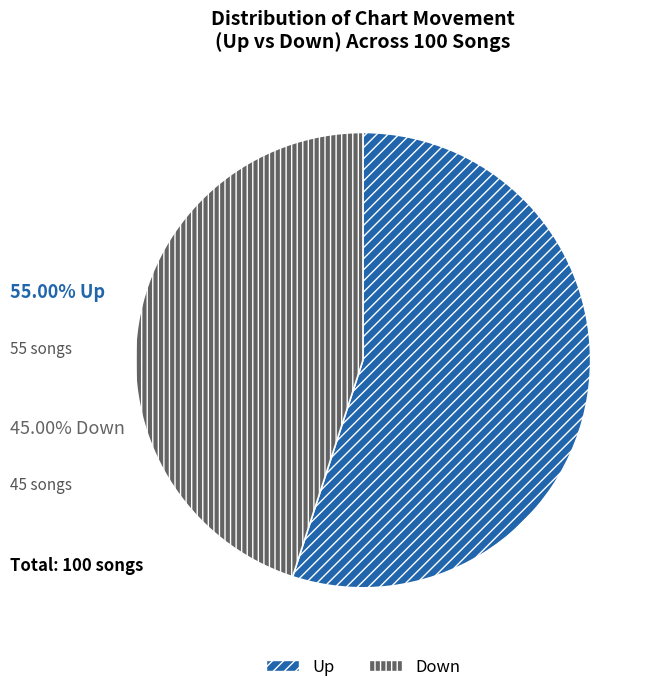

Does any single category account for the majority?

Yes